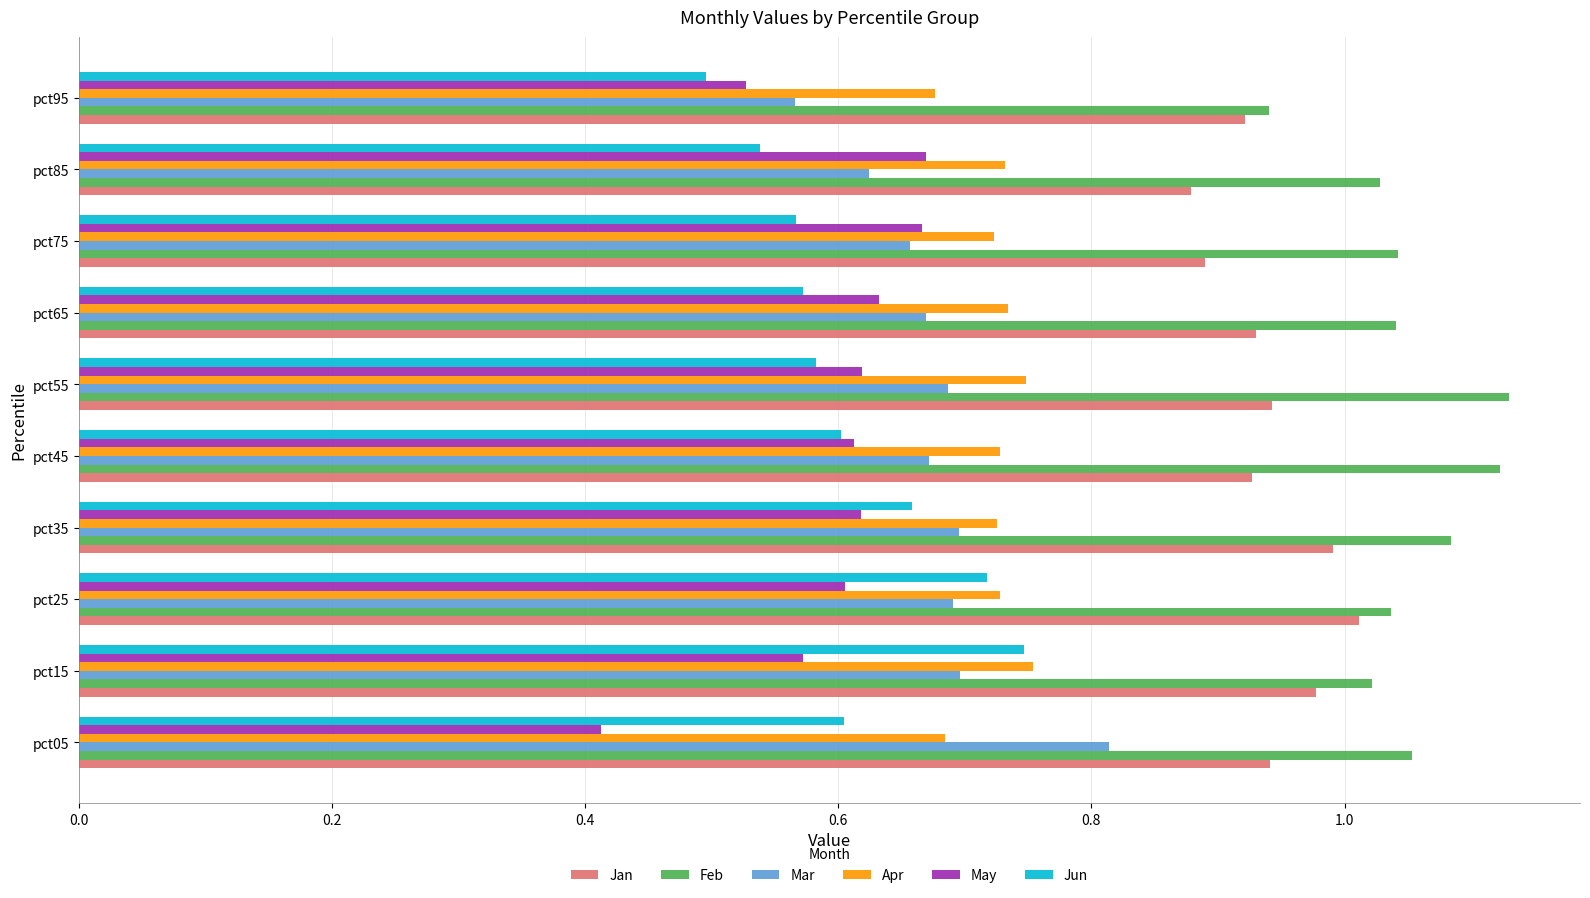

At which category does the chart reach its minimum across all series?

pct05